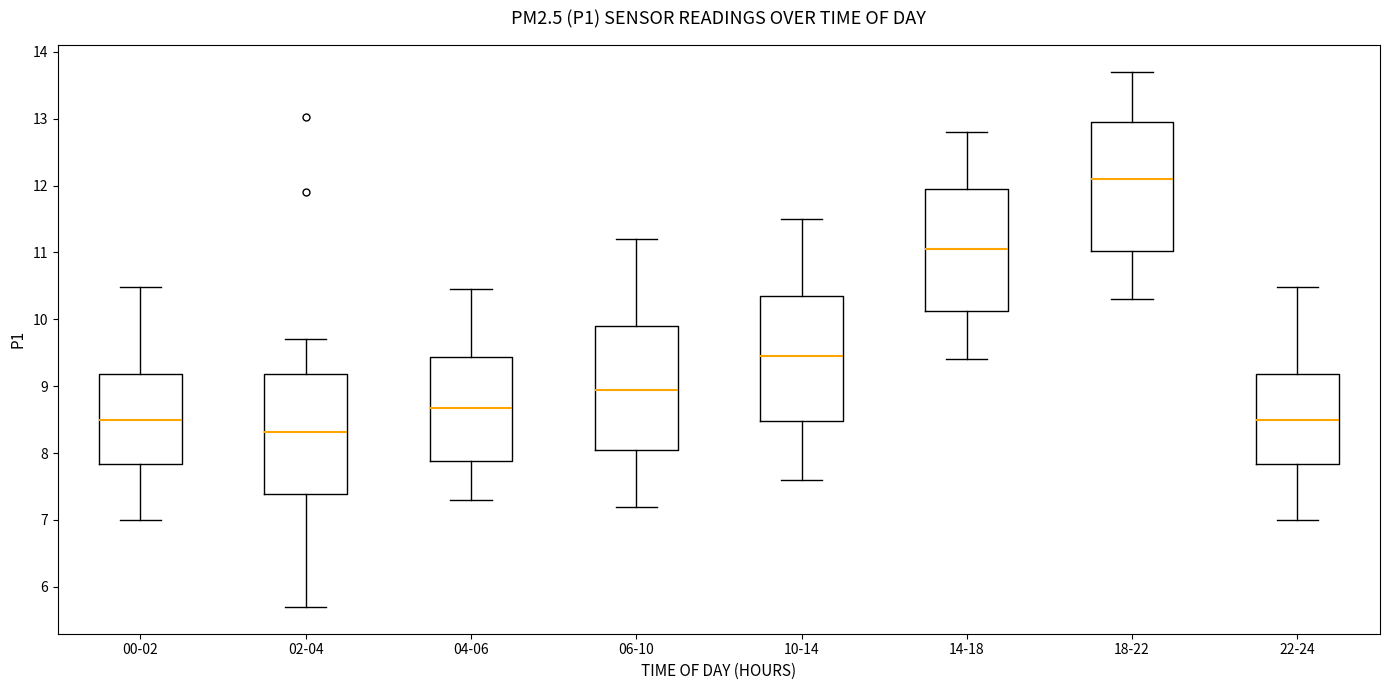

Reading left to right, transcribe this box plot: for each box, give where its median line is, the range the box spans, and where its two whiskers end, as read against the y-axis. The values are not printed on the chart, so give them approximately, as read against the axis.

00-02: median 8.5, box 7.8 to 9.2, whiskers 7.0 to 10.5
02-04: median 8.3, box 7.4 to 9.2, whiskers 5.7 to 9.7
04-06: median 8.7, box 7.9 to 9.4, whiskers 7.3 to 10.5
06-10: median 9.0, box 8.1 to 9.9, whiskers 7.2 to 11.2
10-14: median 9.5, box 8.5 to 10.4, whiskers 7.6 to 11.5
14-18: median 11.1, box 10.1 to 12.0, whiskers 9.4 to 12.8
18-22: median 12.1, box 11.0 to 13.0, whiskers 10.3 to 13.7
22-24: median 8.5, box 7.8 to 9.2, whiskers 7.0 to 10.5